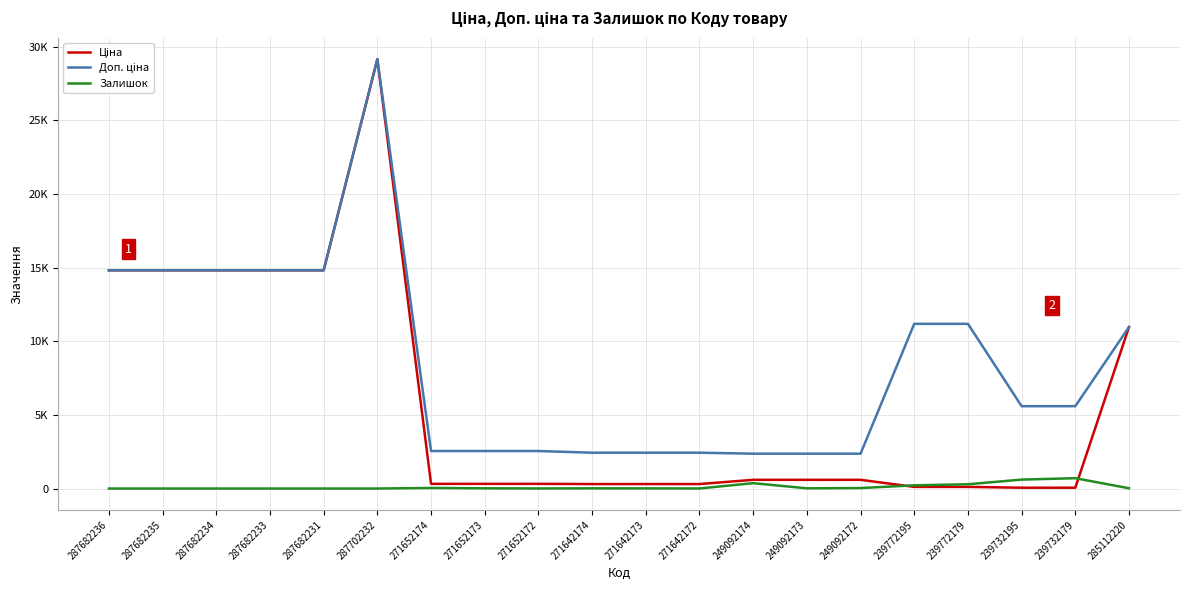

What is the difference between the Ціна values at 249092173 and 287682236?

14226.0